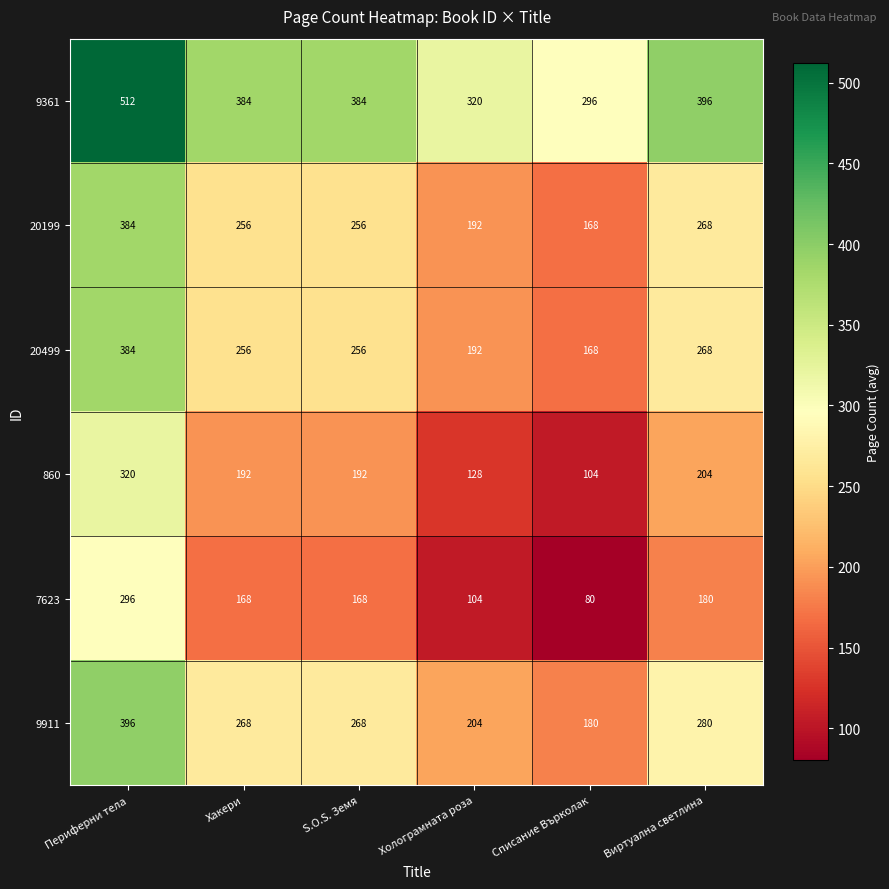

At which category is the sum across all series the highest?

Периферни тела